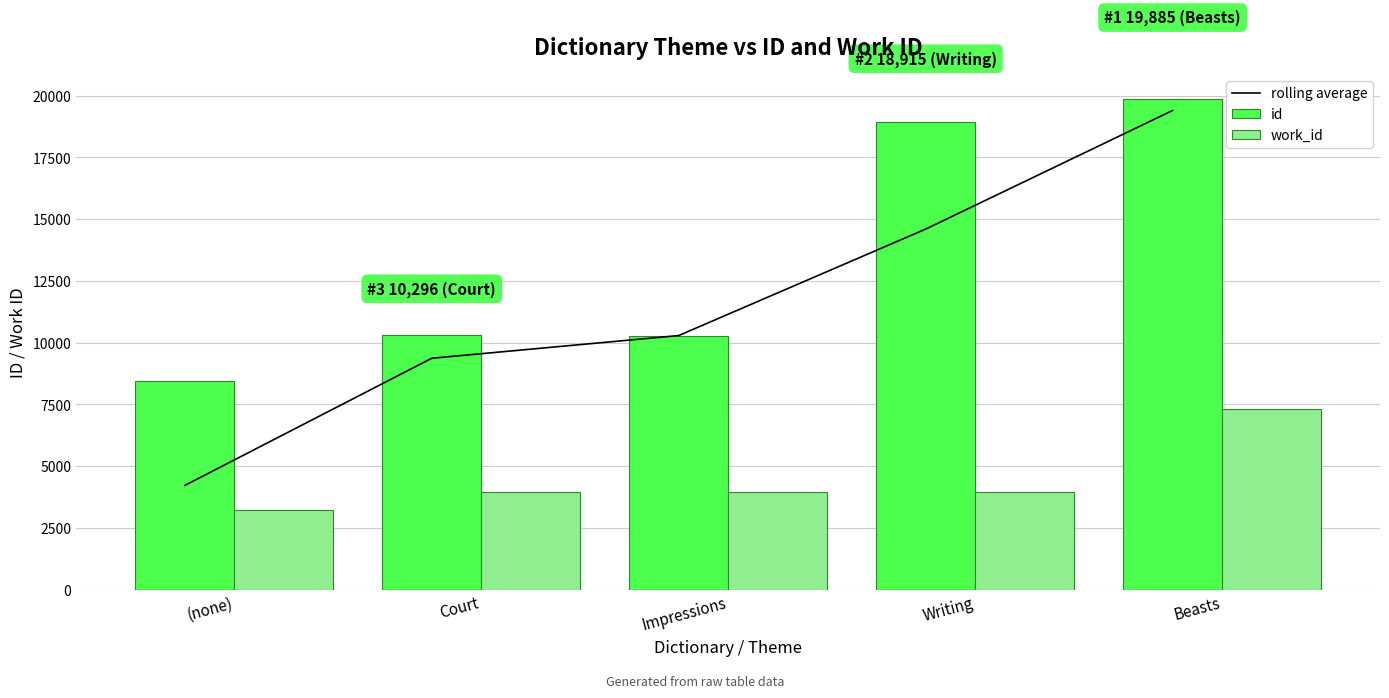

Reading left to right, list all the values displayed in this chart.

rolling average: 4222.0	9370.0	10289.0	14598.5	19400.0
id: 8444.0	10296.0	10282.0	18915.0	19885.0
work_id: 3214.0	3963.0	3957.0	3946.0	7302.0